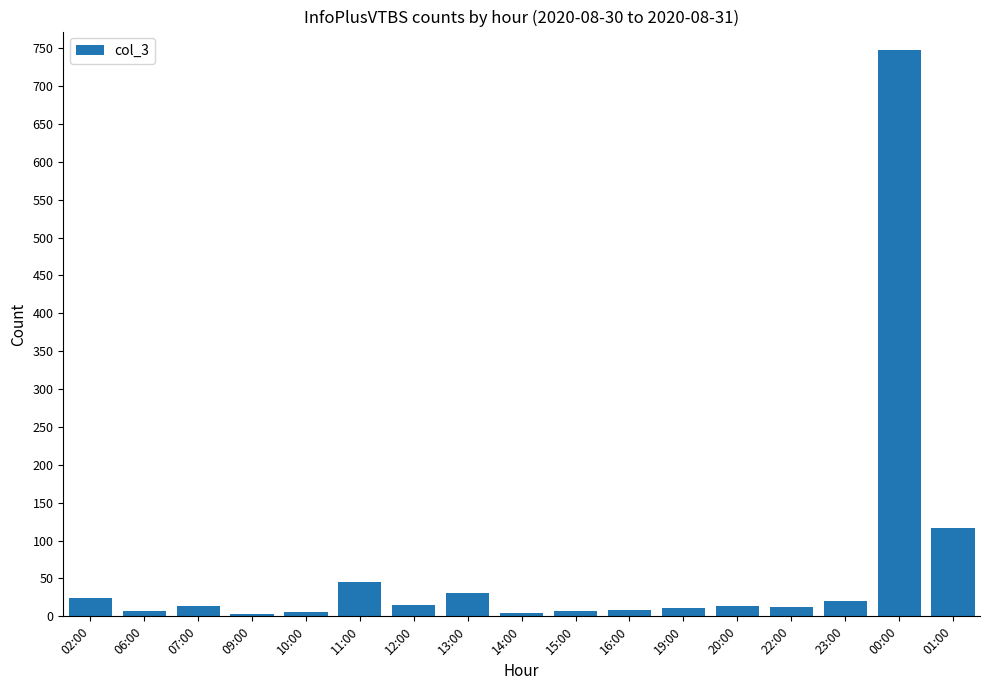

What is the label of the 13th bar from the right?

10:00